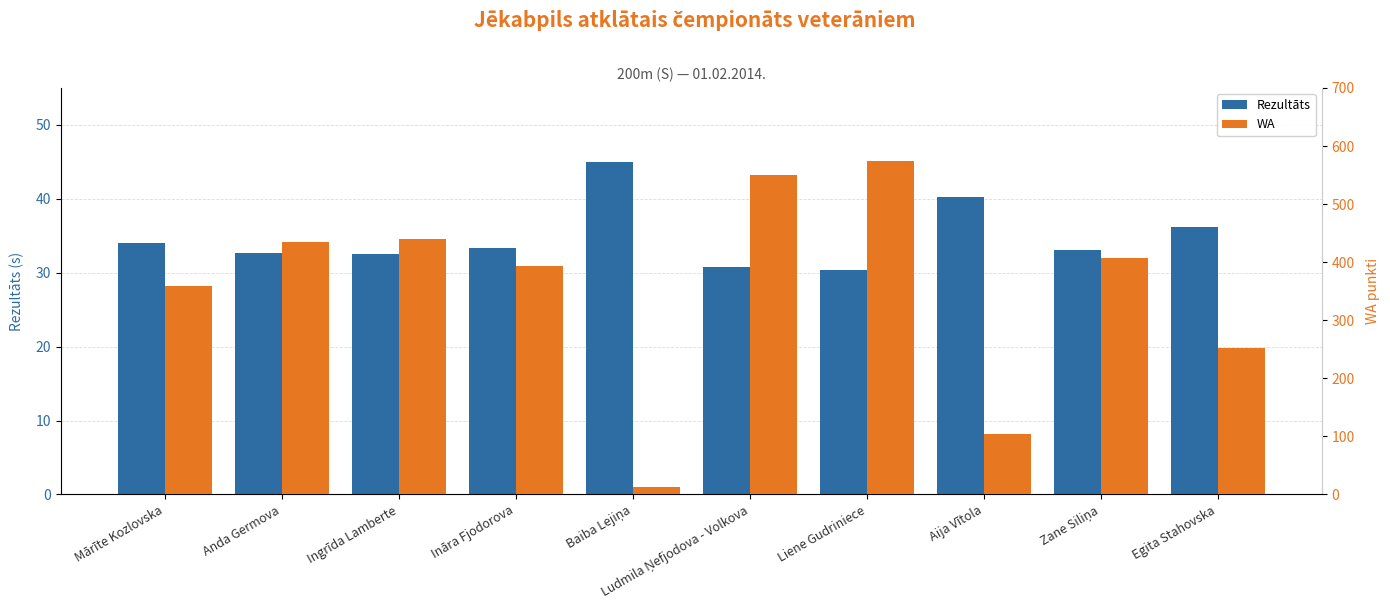

What are all the series names shown in the legend?

Rezultāts, WA